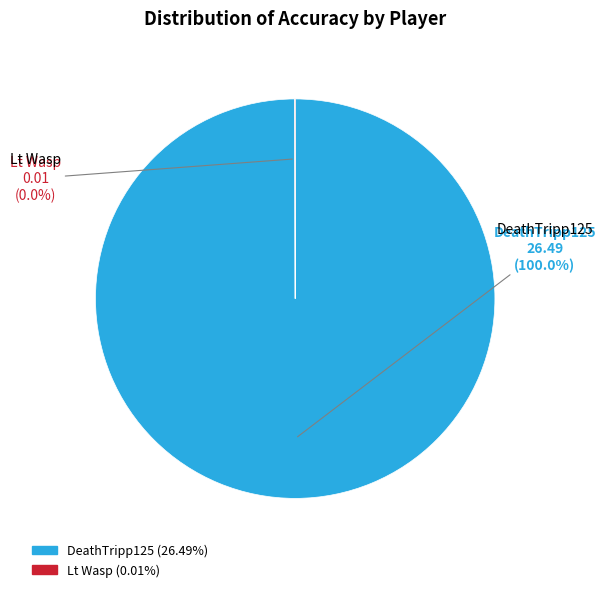

To the nearest percent, what is the average slice percentage?

50%